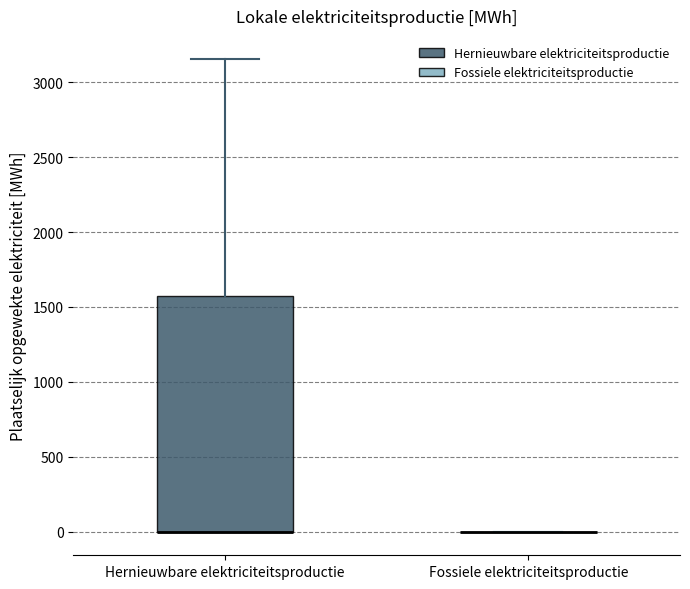

Reading left to right, transcribe this box plot: for each box, give where its median line is, the range the box spans, and where its two whiskers end, as read against the y-axis. The values are not printed on the chart, so give them approximately, as read against the axis.

Hernieuwbare elektriciteitsproductie: median 0 (drawn on the box's lower edge), box 0 to 1600, whiskers 0 to 3150
Fossiele elektriciteitsproductie: box collapsed to a line at 0, whiskers 0 to 0